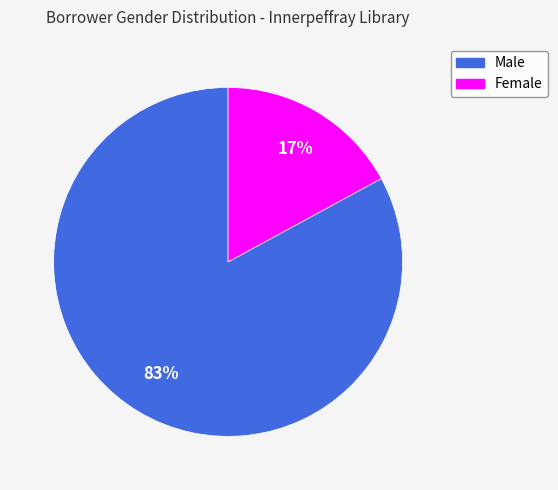

How many segments does this pie chart have?

2